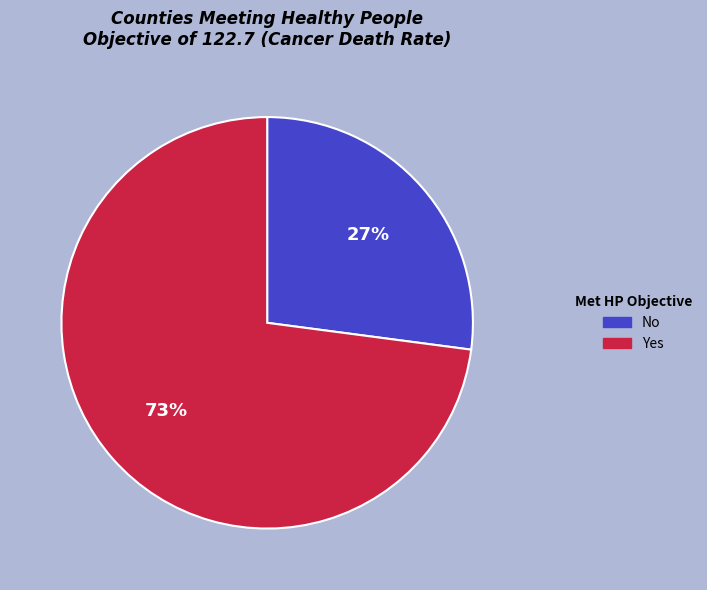

True or false: No accounts for 27% of the total.

True